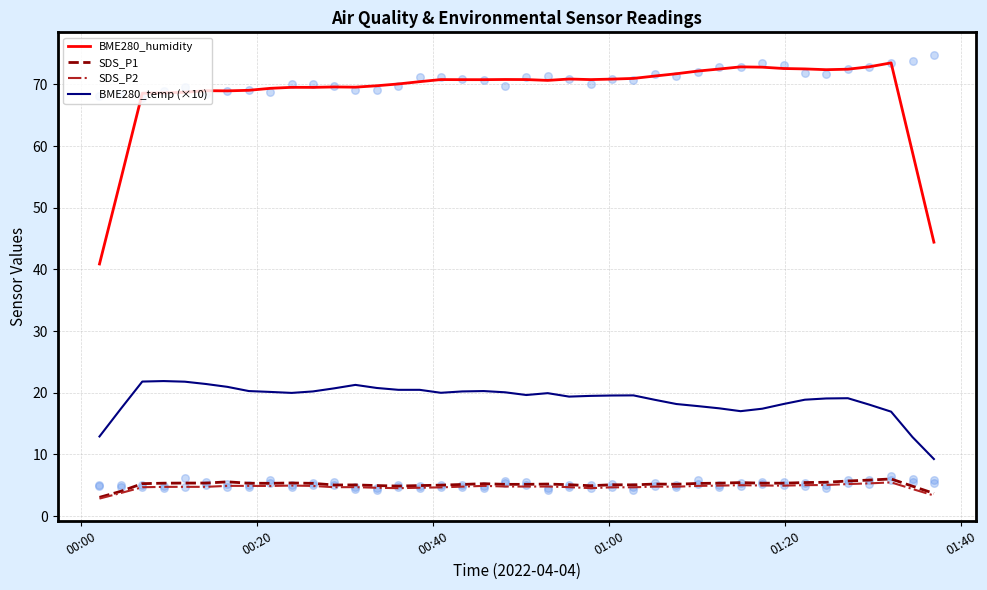

Which series contains the highest Y value?

BME280_humidity